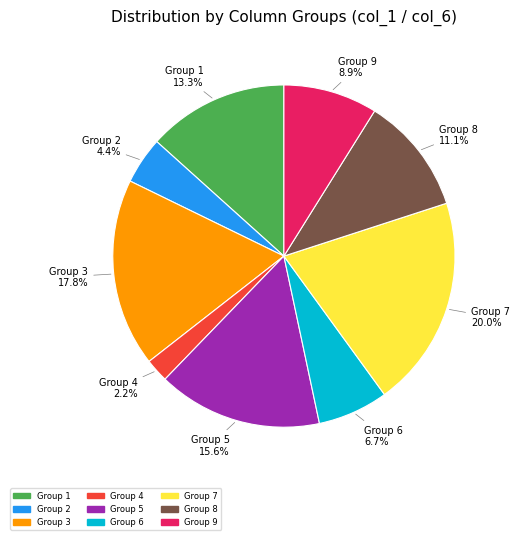

How many segments does this pie chart have?

9